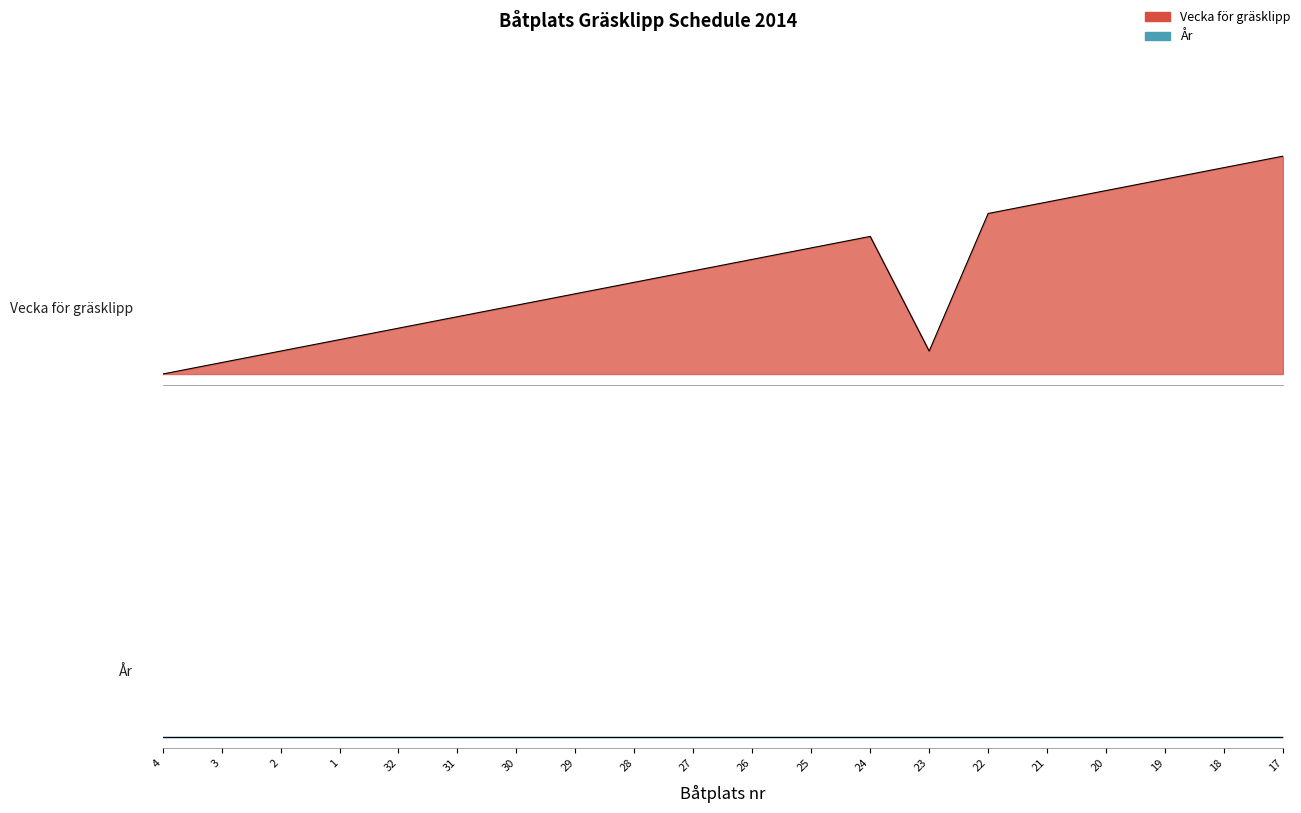

Reading left to right, transcribe all the data shown in this chart.

4=0.0	3=0.1	2=0.1	1=0.2	32=0.2	31=0.3	30=0.3	29=0.4	28=0.4	27=0.5	26=0.5	25=0.6	24=0.6	23=0.1	22=0.7	21=0.8	20=0.8	19=0.9	18=0.9	17=1.0